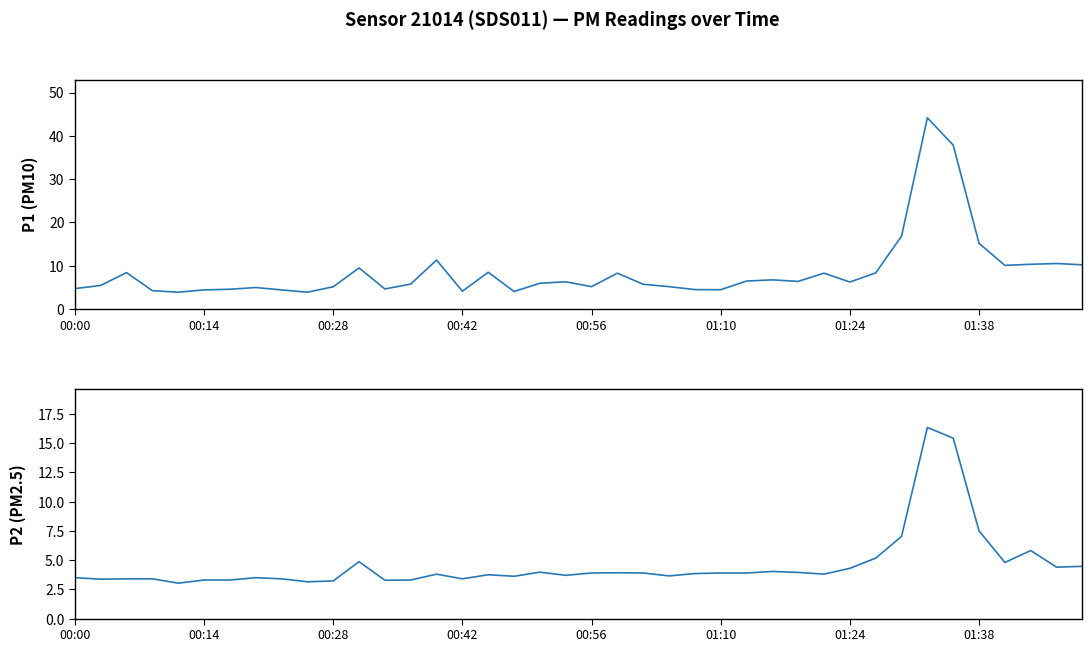

Between 00:42 and 13, which series saw the biggest shift?

P1 (PM10)